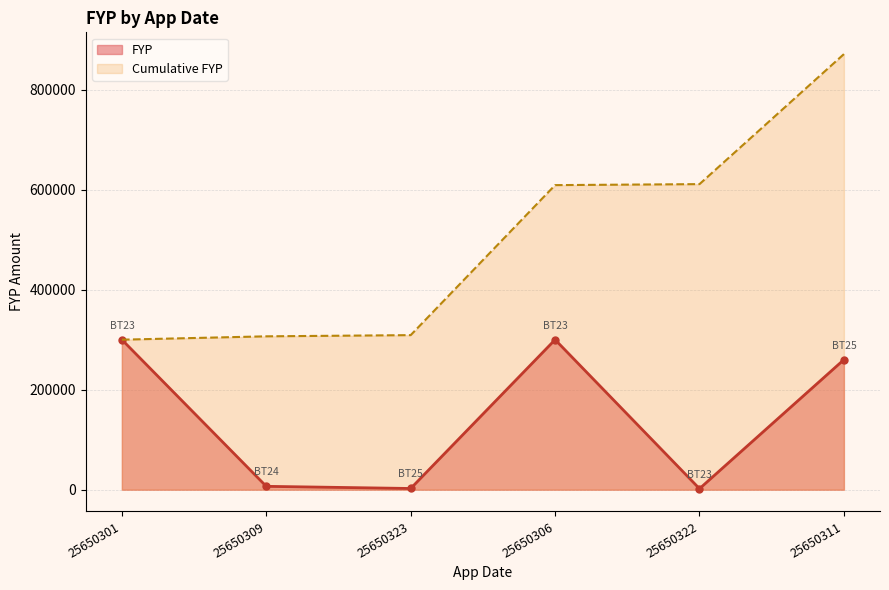

Rank the categories by value from highest to lowest.

25650306, 25650301, 25650311, 25650309, 25650323, 25650322